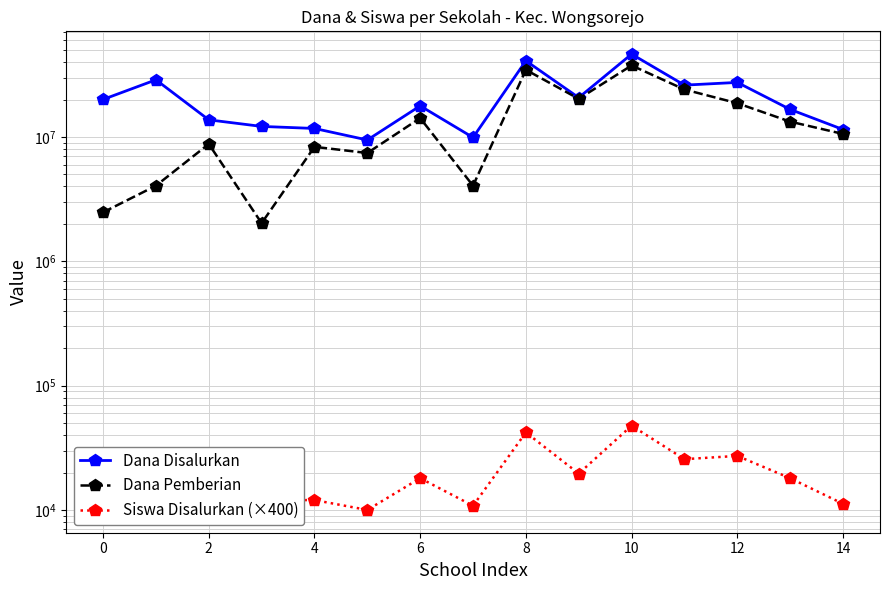

How many interior local peaks does the Siswa Disalurkan (×400) series have?

5